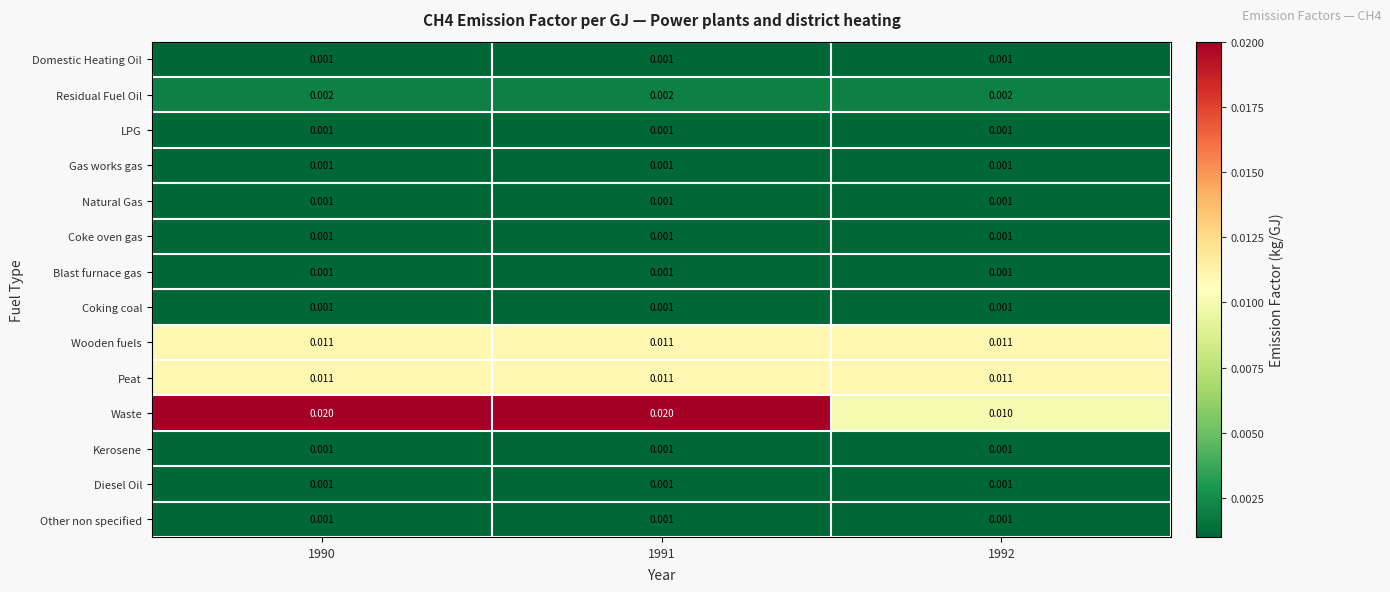

Which series has the widest spread of values?

Waste